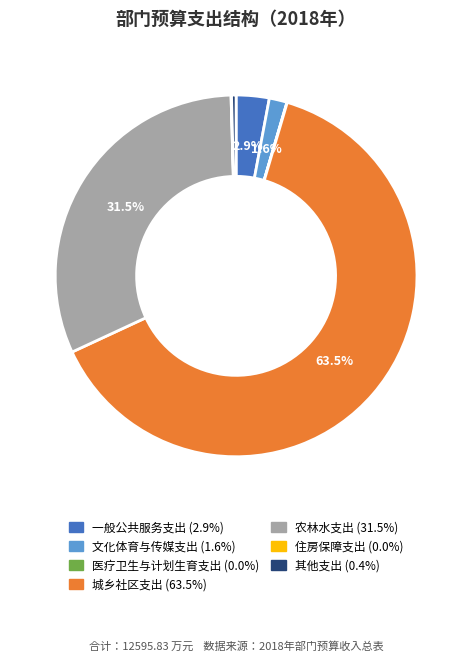

Which slice is the largest?

城乡社区支出